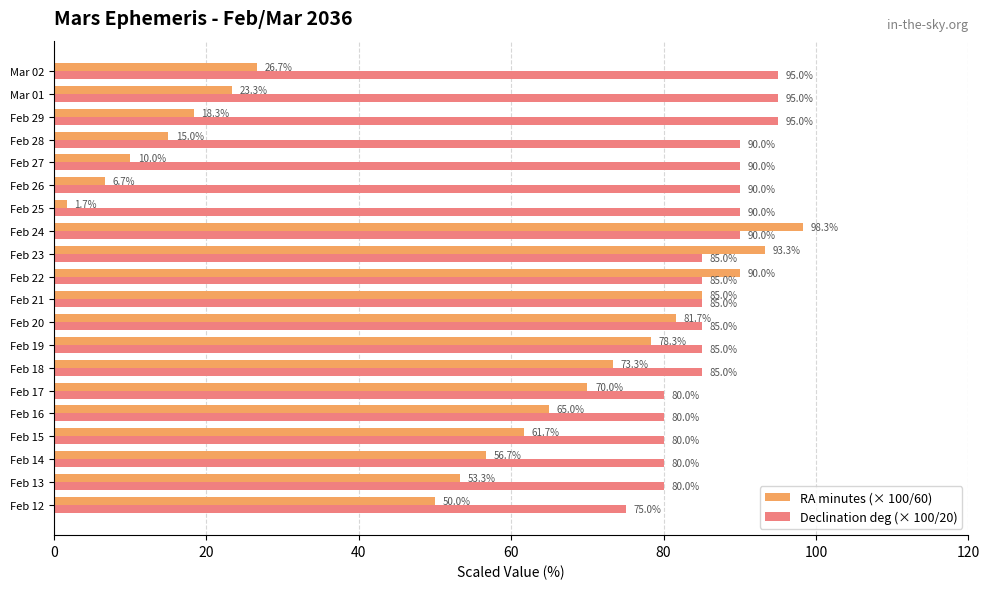

What is the spread (max minus min) of values at Feb 14?

23.3